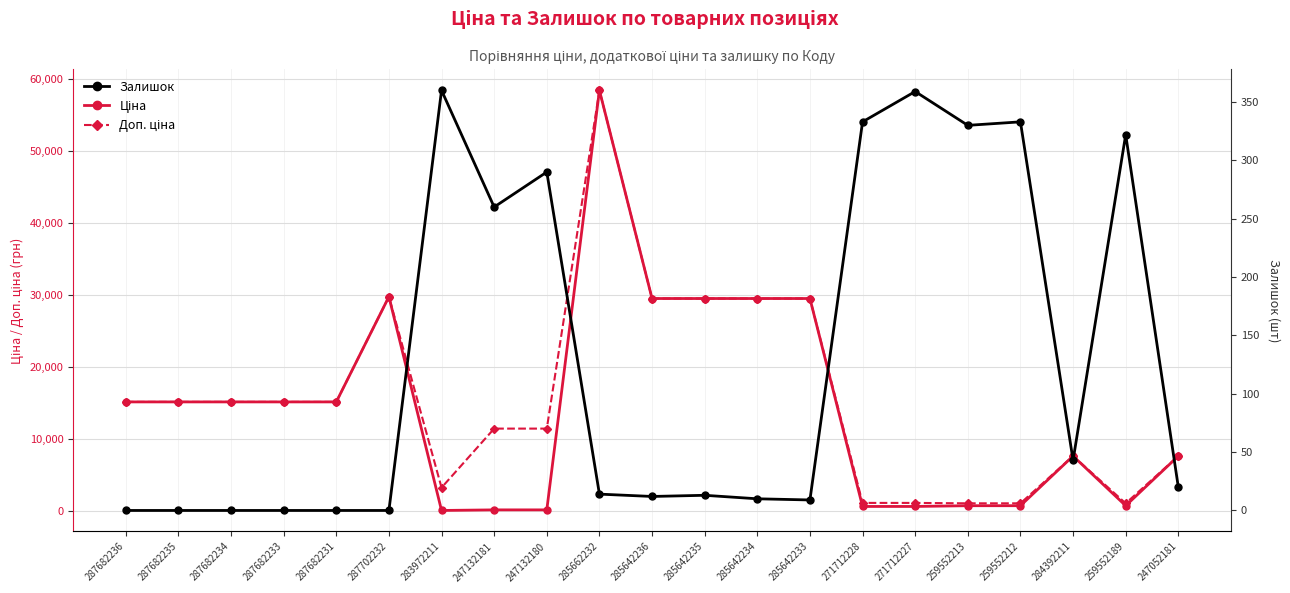

True or false: Ціна and Залишок cross at least once.

True